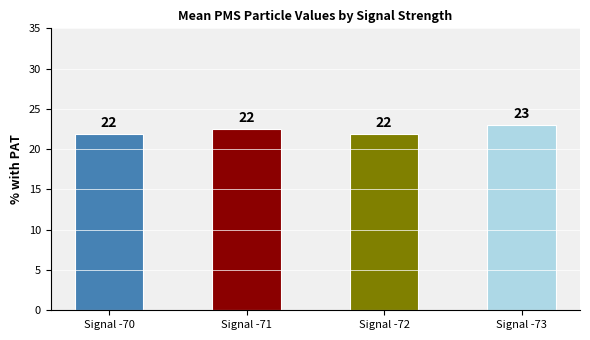

What is the ratio of the value at Signal -70 to the value at Signal -73?

1.0